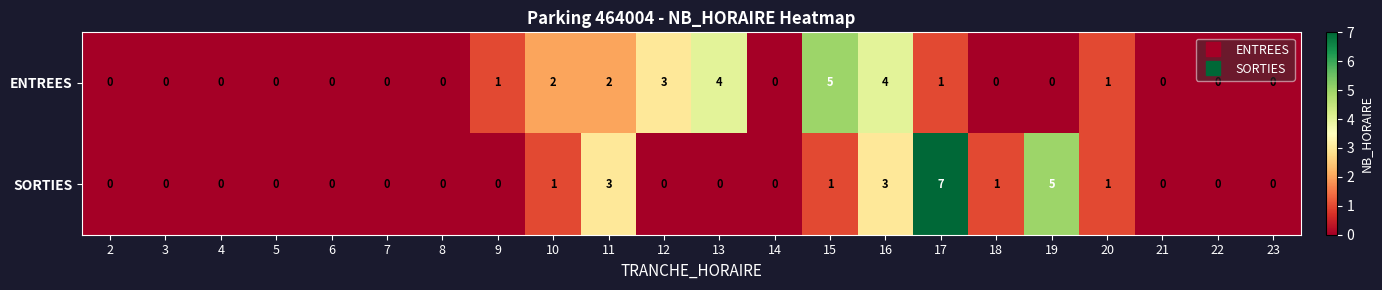

What is the greatest value displayed?

7